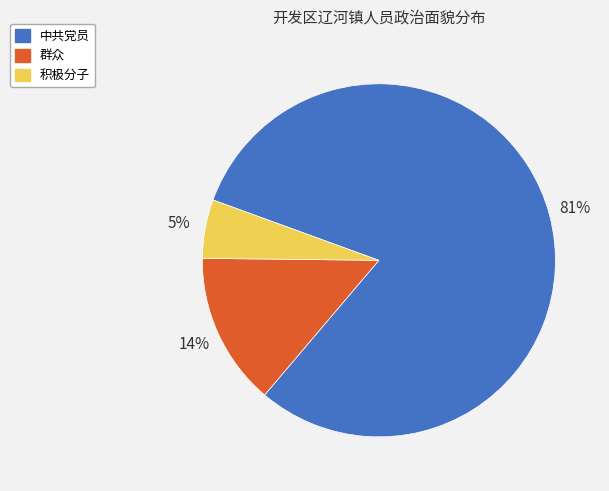

Rank the categories by value from highest to lowest.

中共党员, 群众, 积极分子